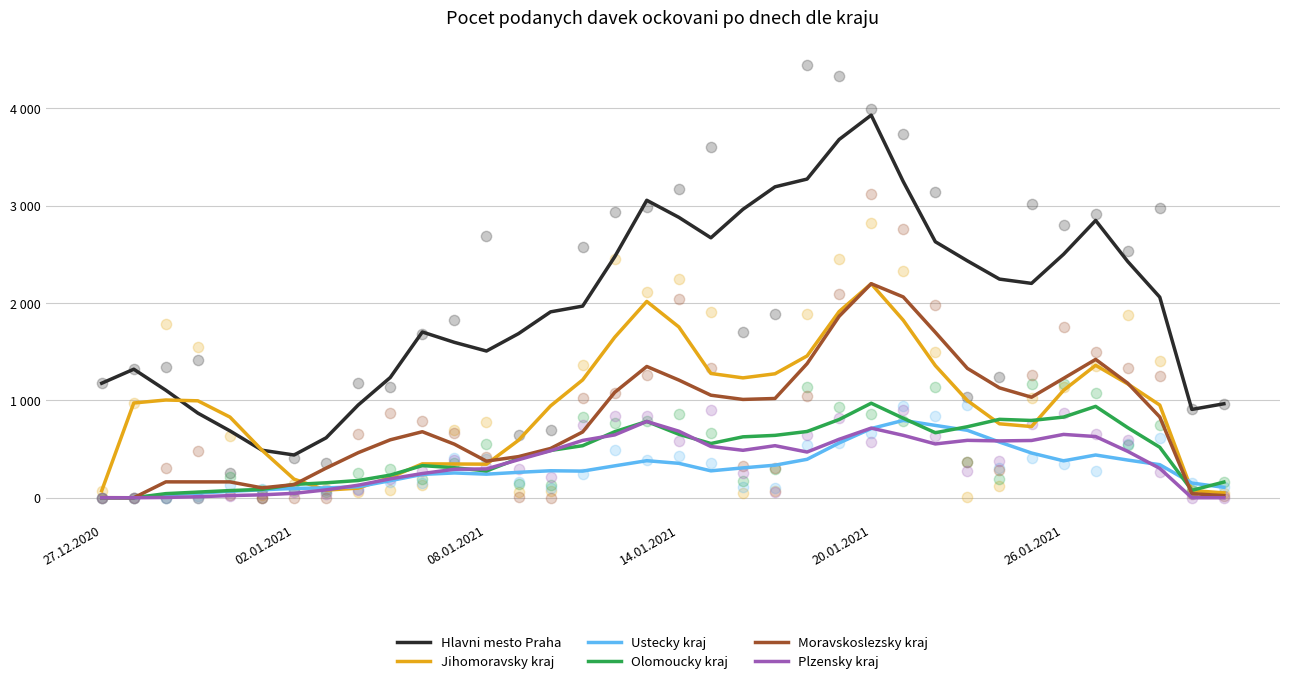

Which series contains the lowest Y value?

Ustecky kraj